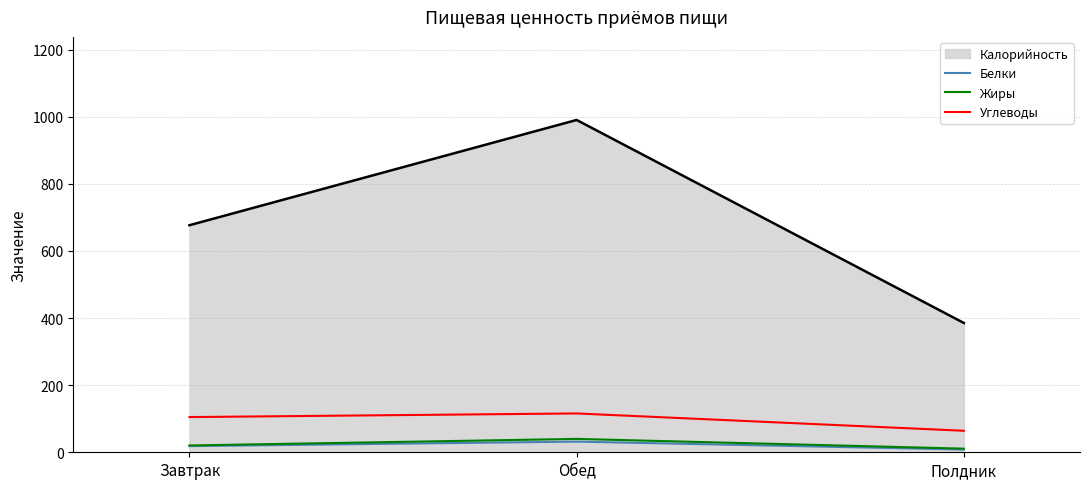

What is the maximum value for Калорийность?

990.5